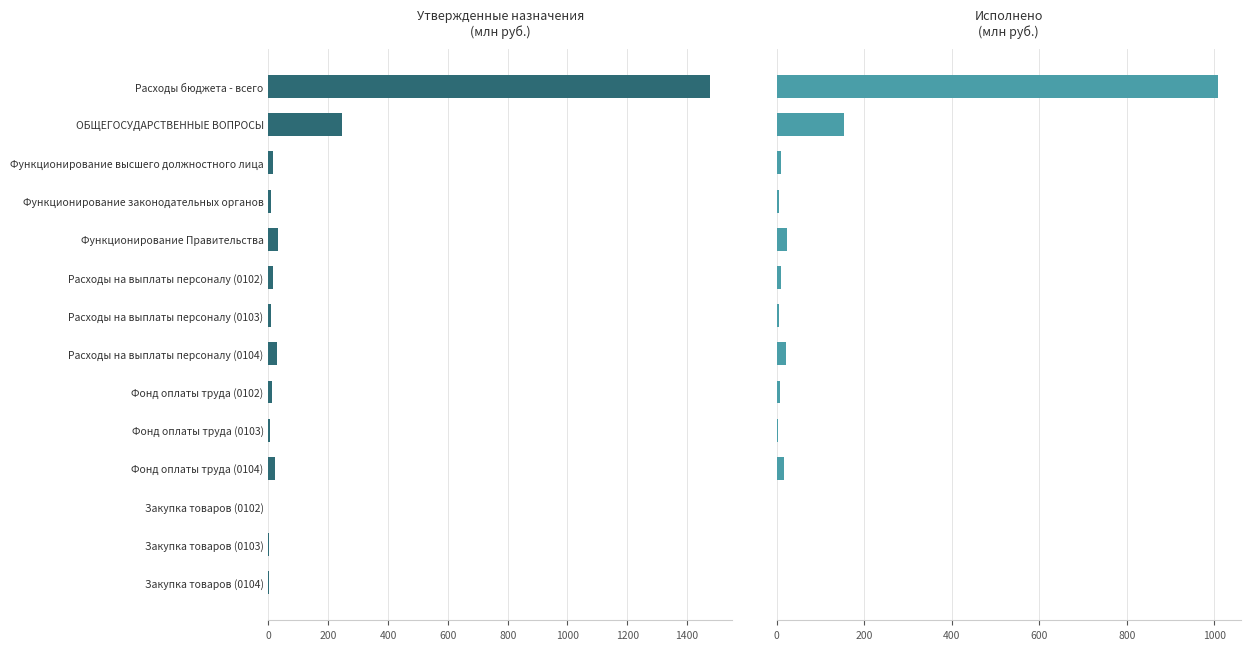

Is it true that Исполнено (консол.) equals 9.4 at Функционирование законодательных органов?

False